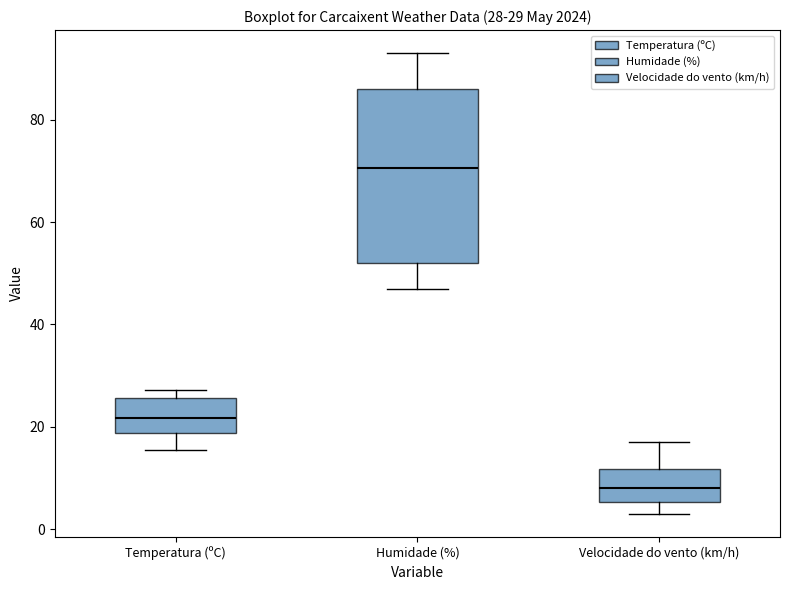

Comparing the boxes themselves (not the whiskers), which one is the tallest?

Humidade (%)